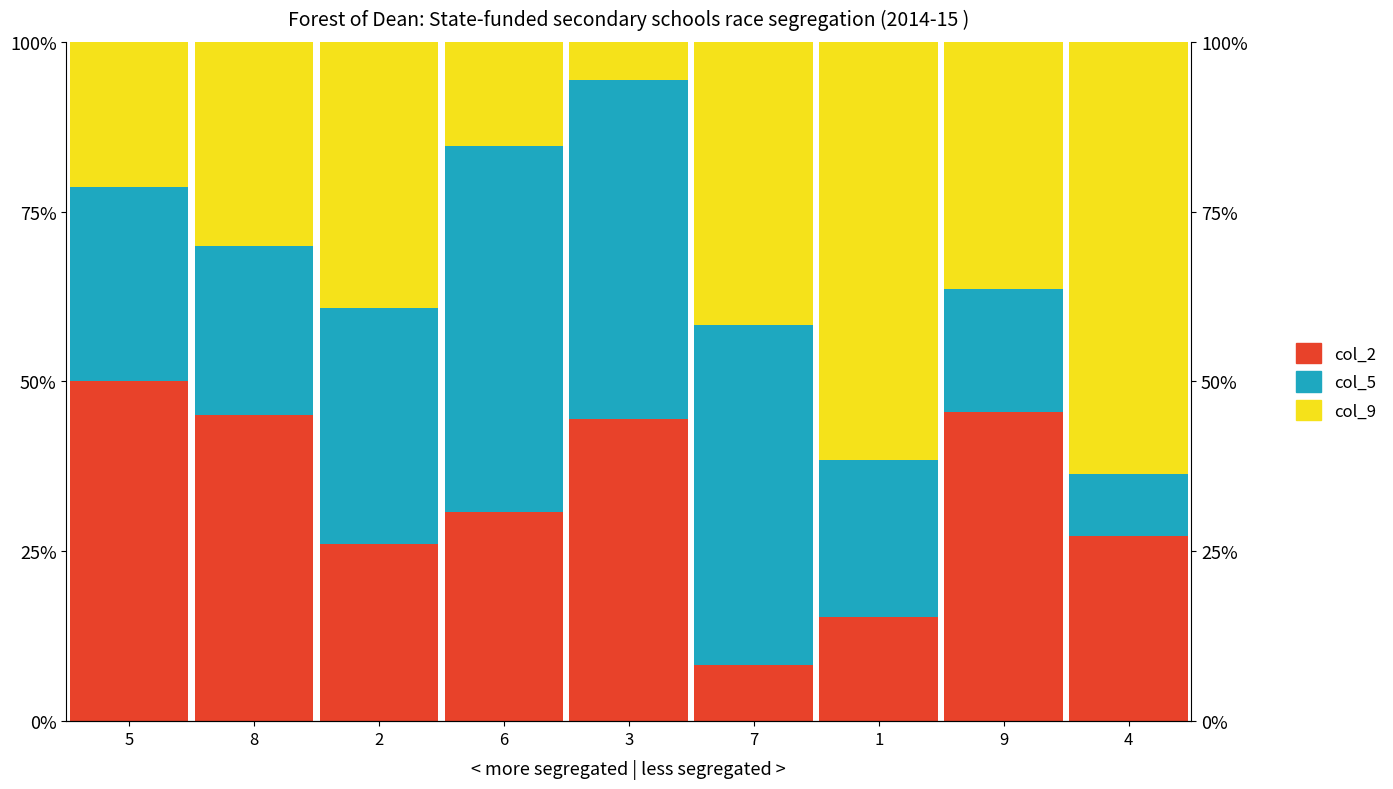

What position from the left is 9?

8